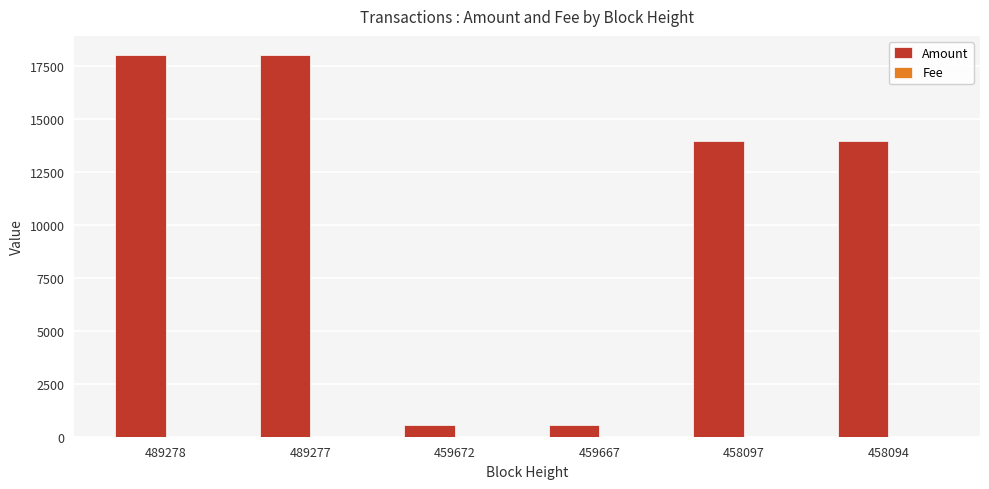

What is the greatest value displayed?

18020